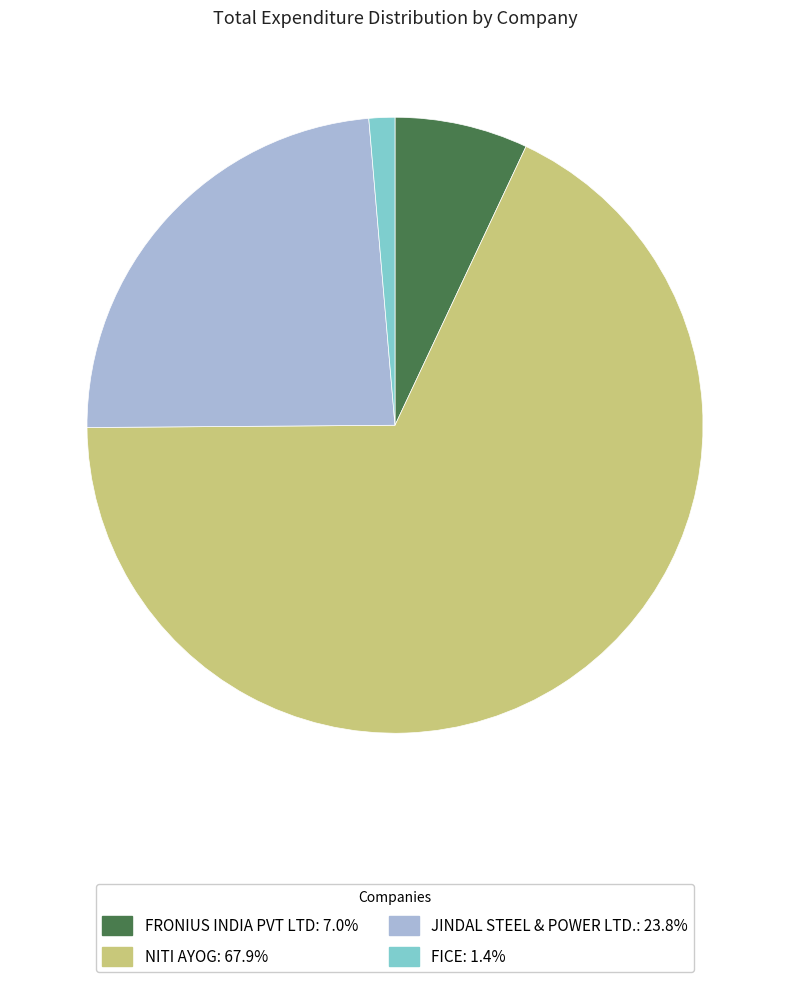

Which has a higher value, FICE or JINDAL STEEL & POWER LTD.?

JINDAL STEEL & POWER LTD.